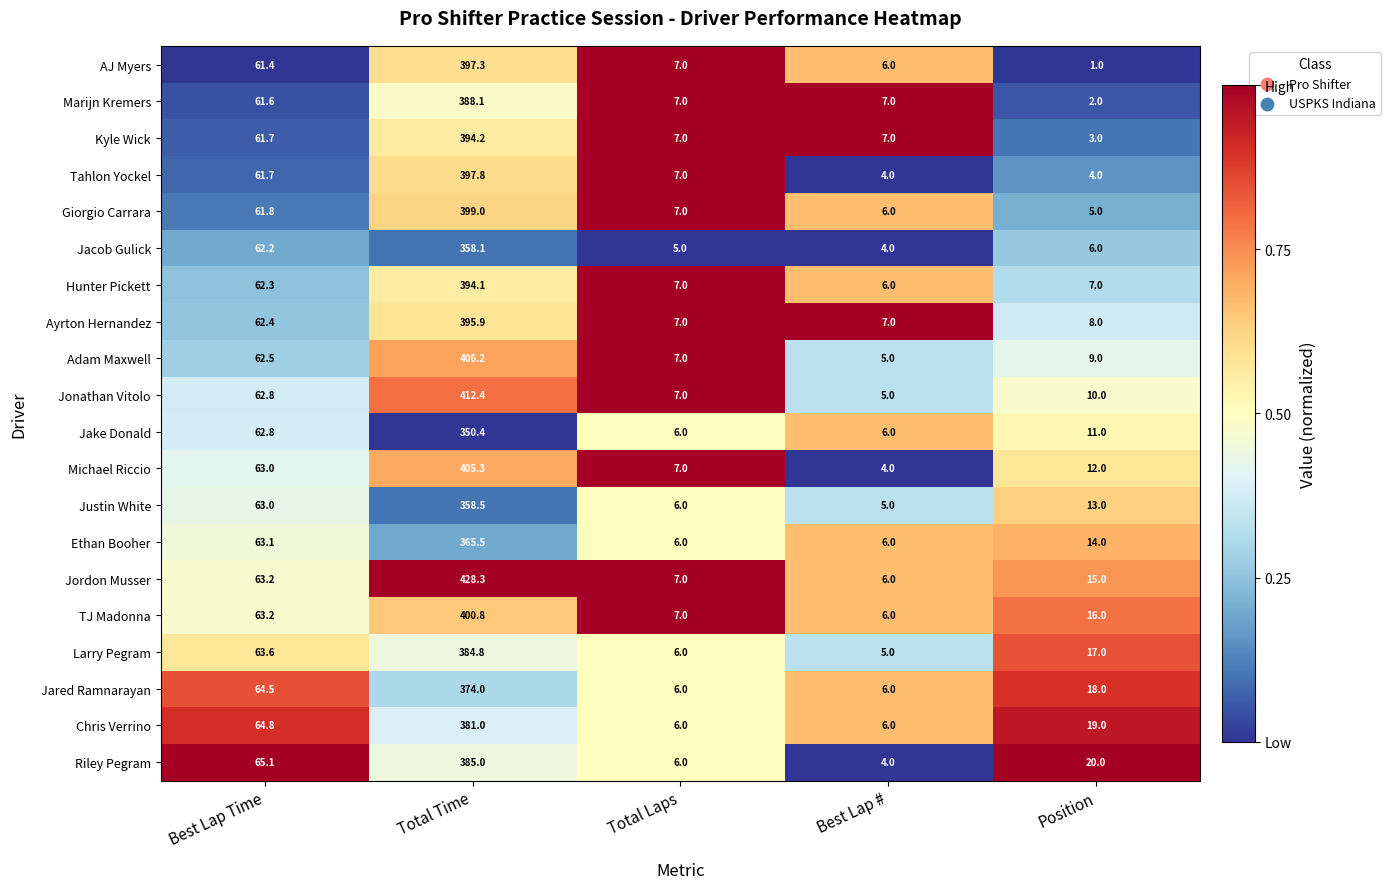

At which label does Adam Maxwell first exceed 9?

Best Lap Time